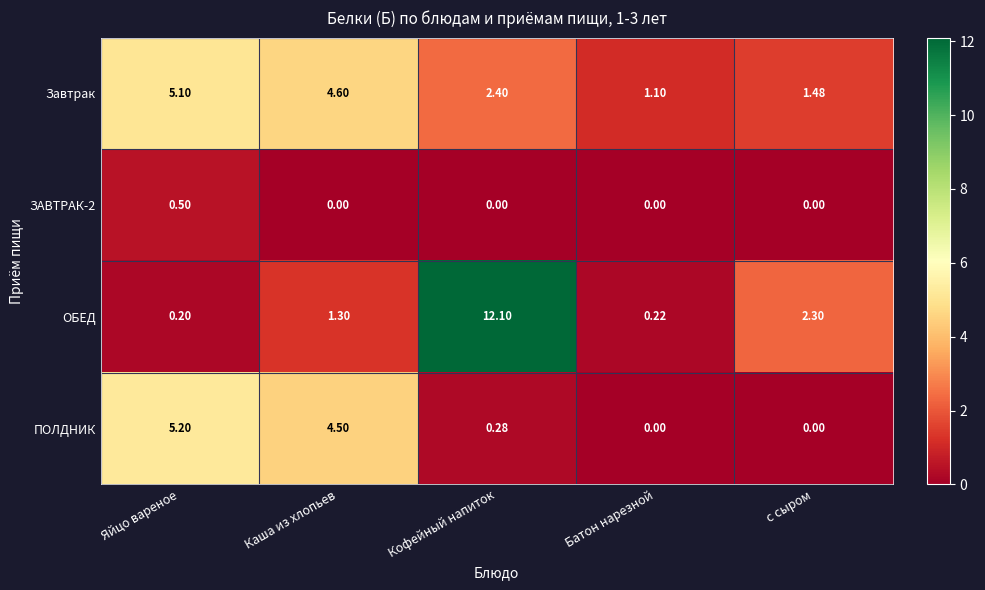

Count the number of categories in the chart.

5